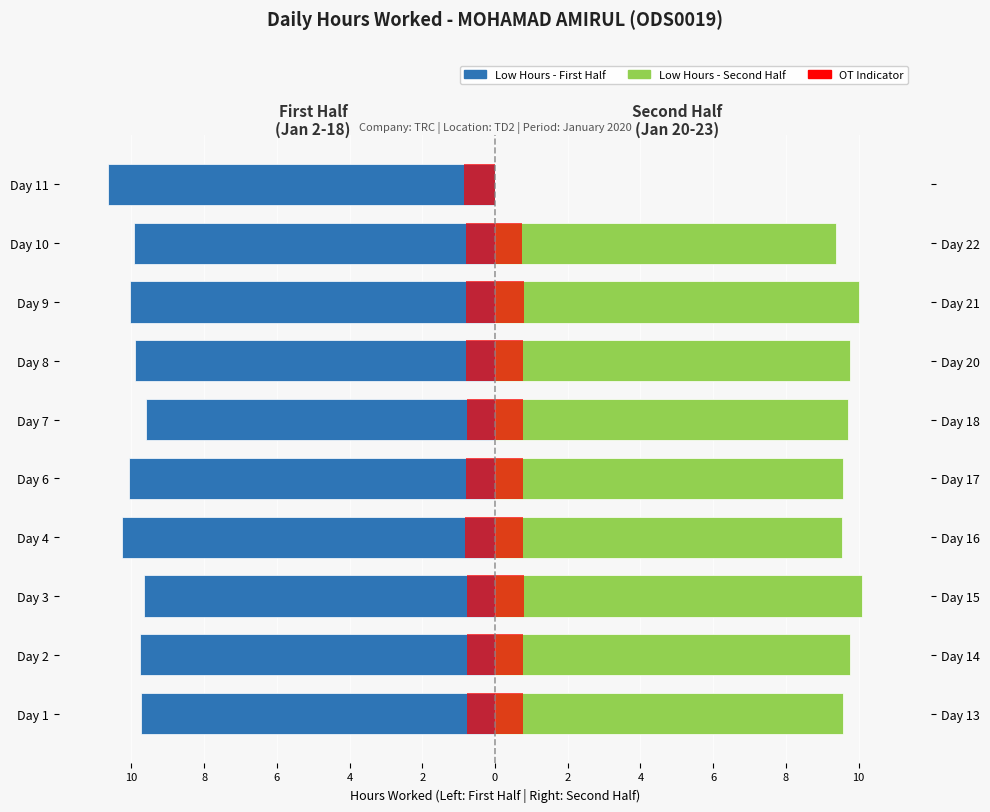

What is the sum of all Second Half (Days 20-23) values?

87.4